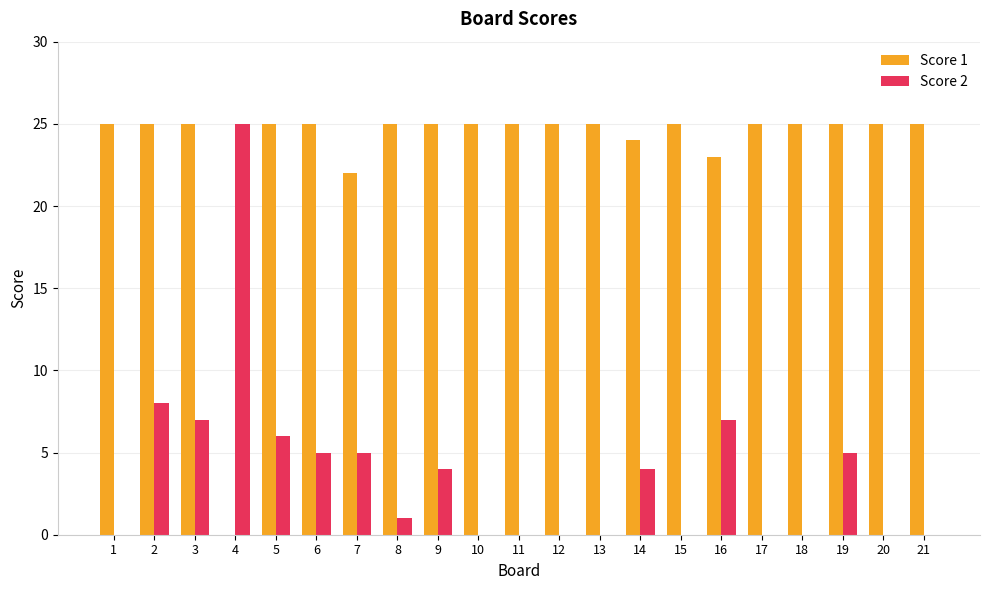

Is it true that Score 1 equals 25 at 10?

True